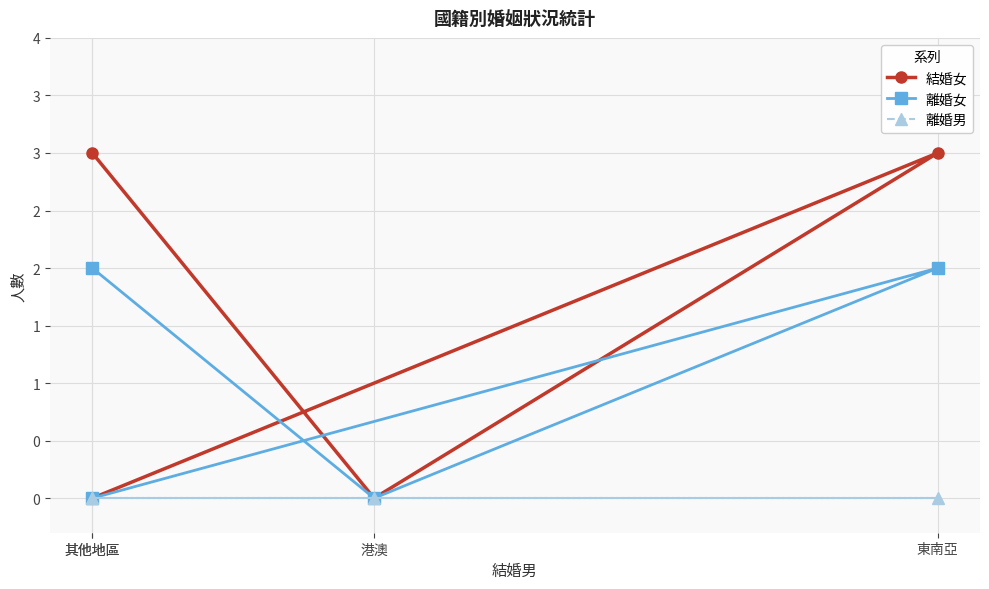

What is the average value of the 結婚女 series?

2